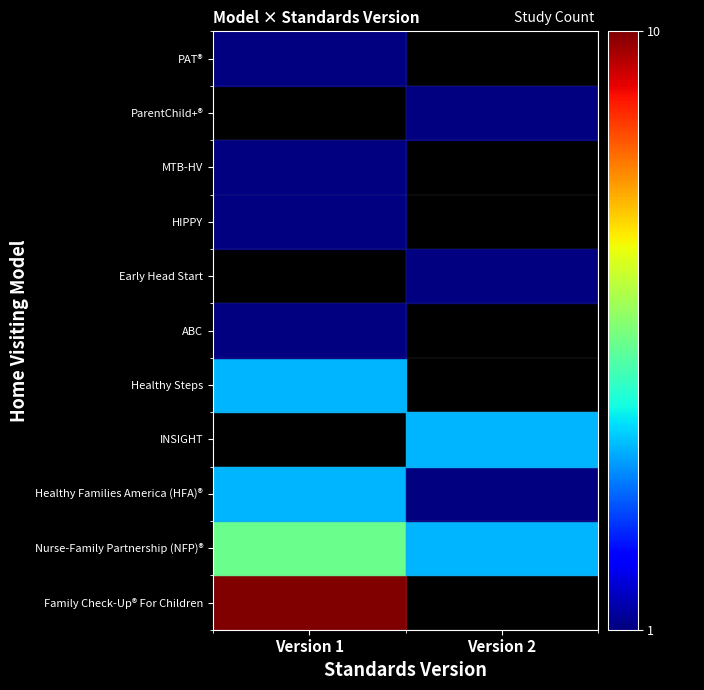

True or false: PAT® has a value of 1.0 at Version 1.

True